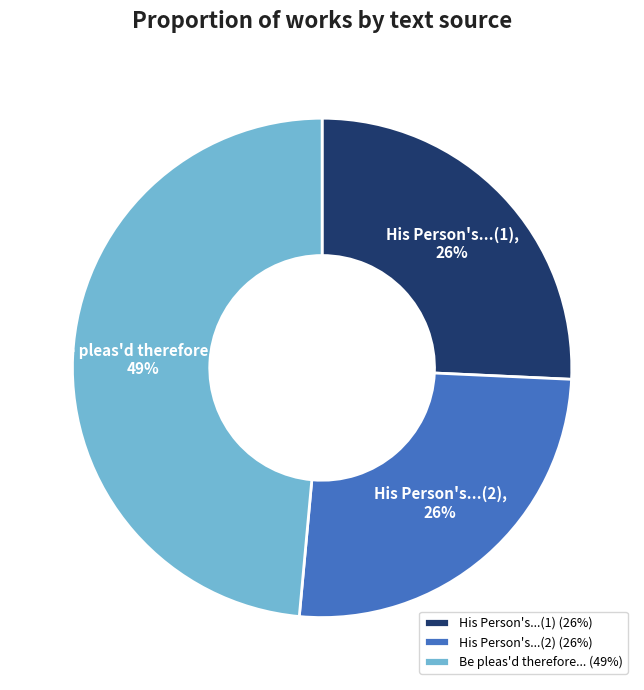

To the nearest percent, what is the average slice percentage?

33%